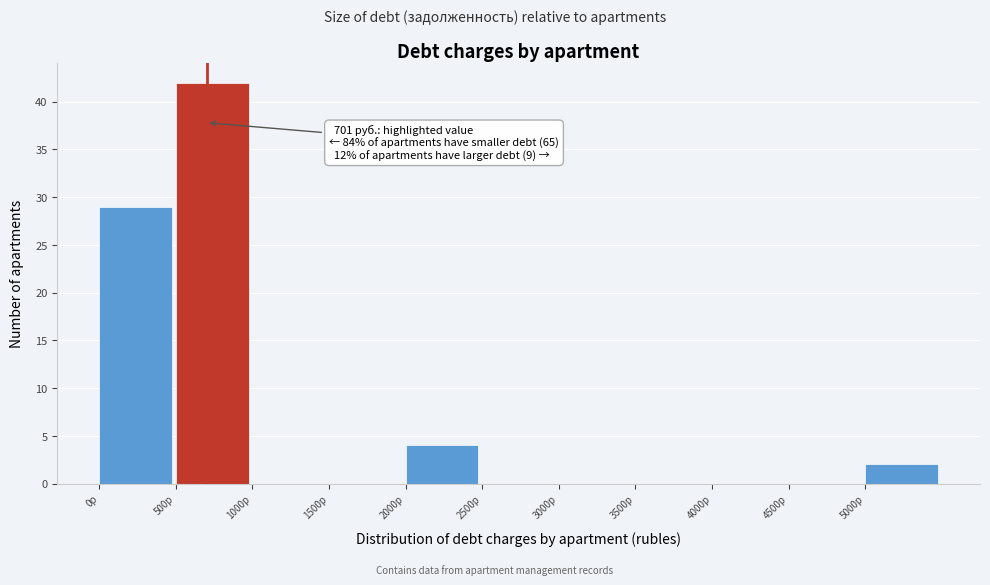

Which range on the x-axis has the tallest bar?

500 to 1000